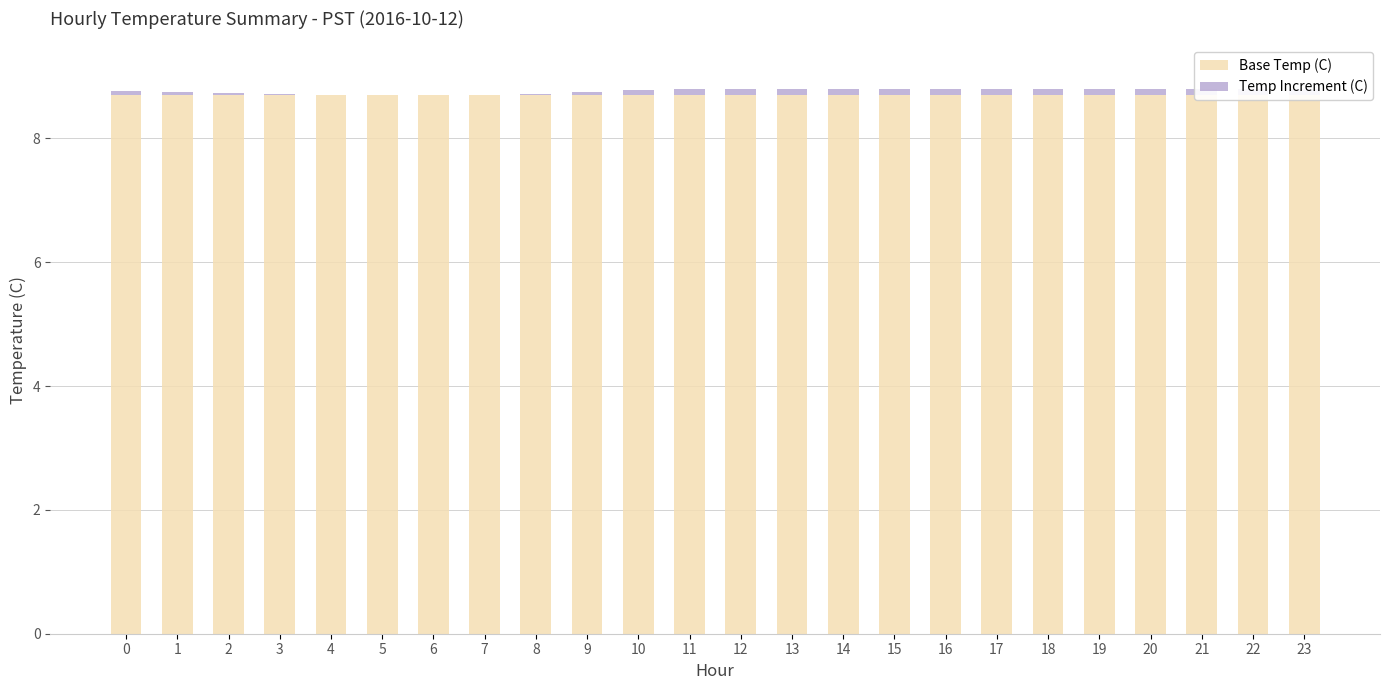

True or false: Base Temp (C) has a value of 8.7 at 6.

True